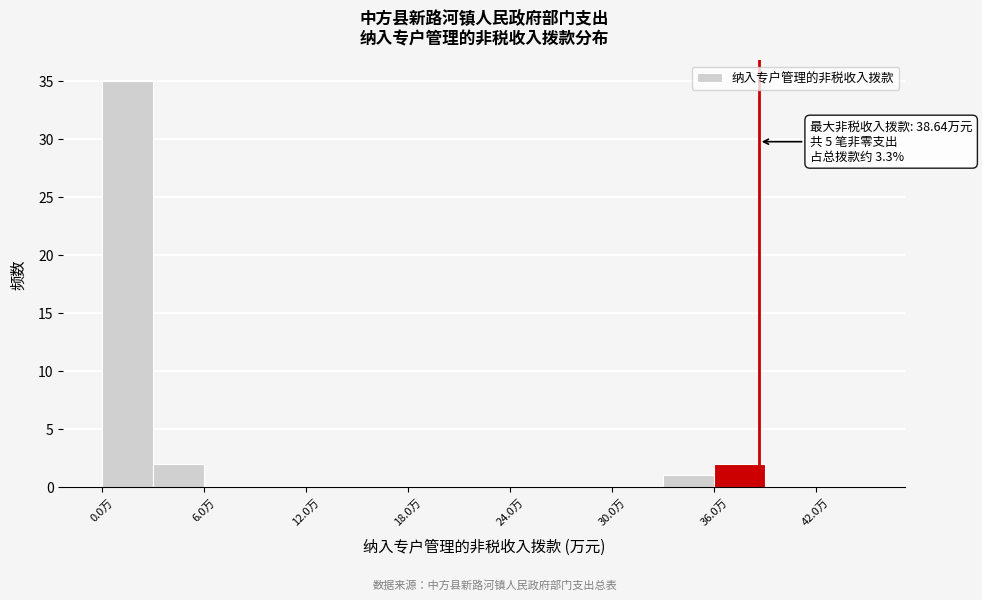

Read against the x-axis, roughly where is the centre of the tallest bar?

2